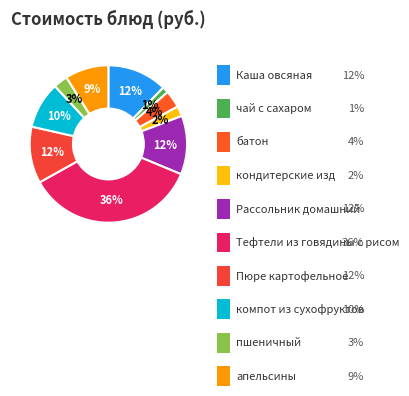

Count the number of slices in the pie.

10